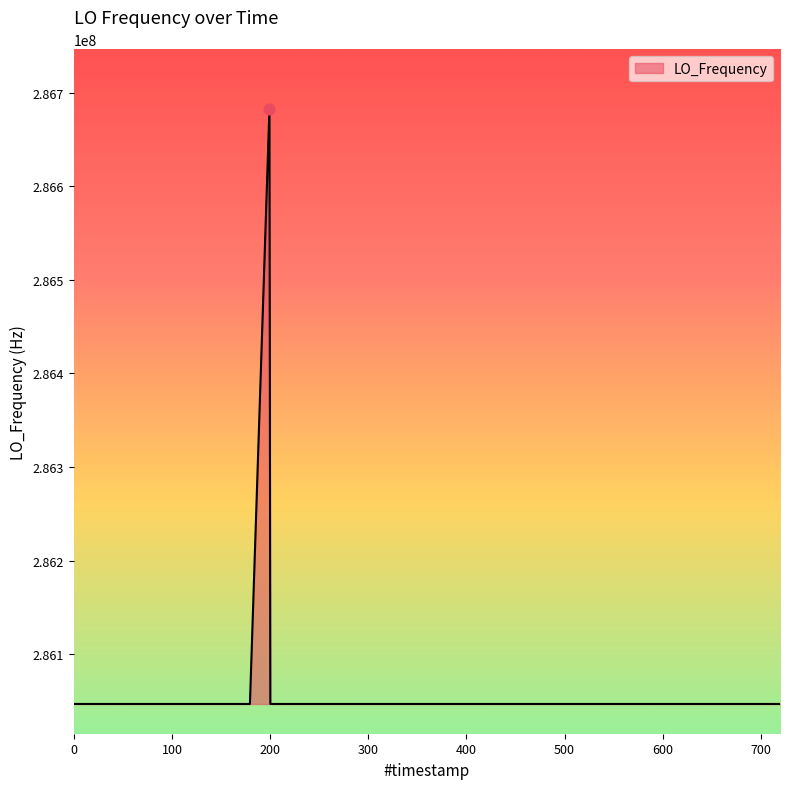

What is the difference between the maximum and minimum values?

635707.8